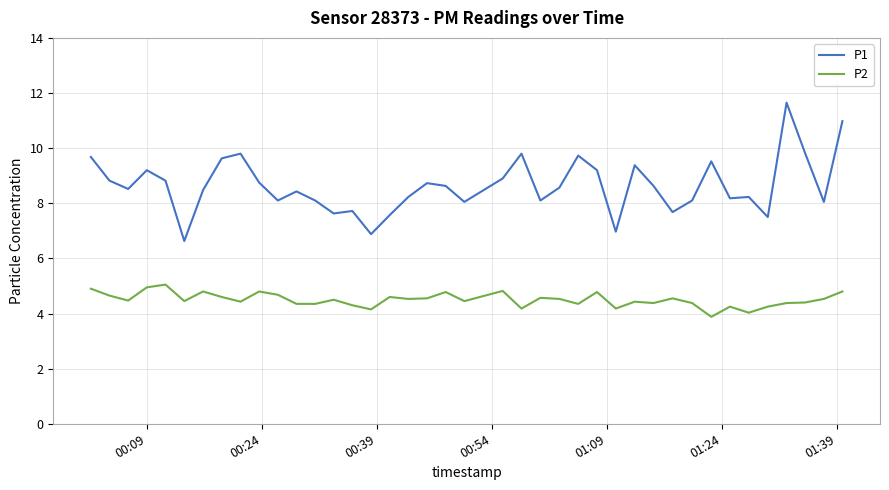

What is the smallest value displayed?

3.9